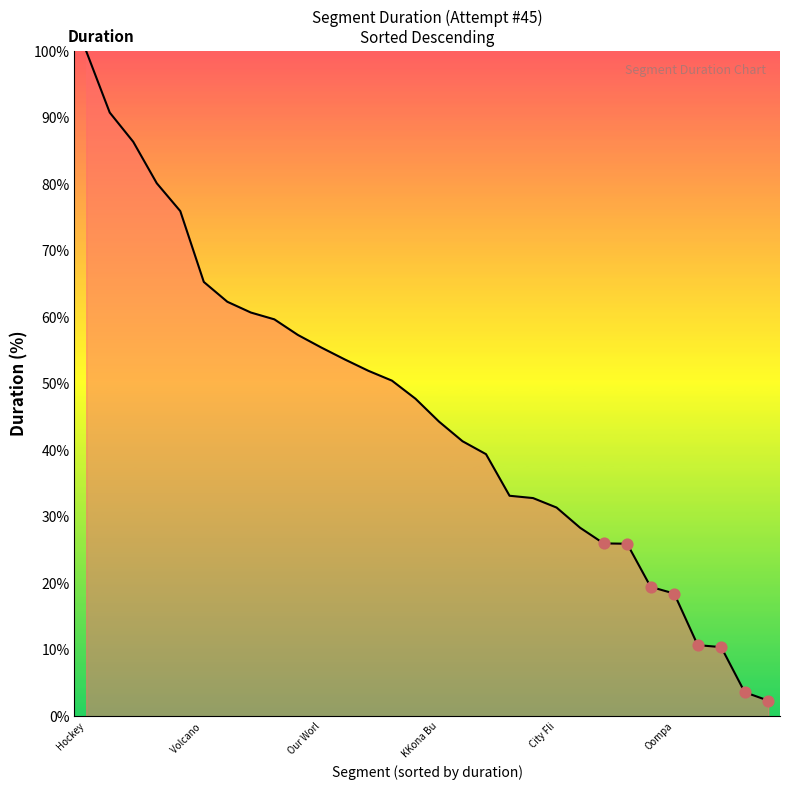

What is the minimum value shown in the chart?

2.4